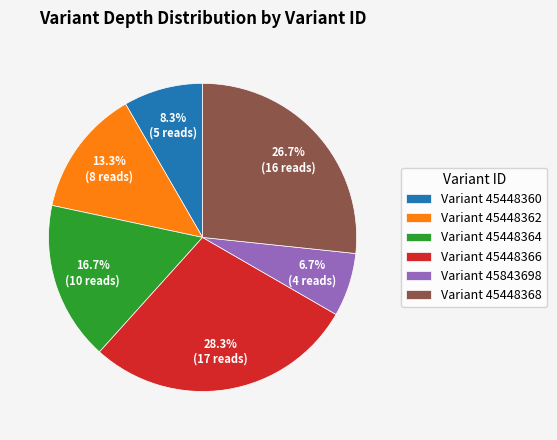

Do Variant 45843698 and Variant 45448364 together represent more than half of the pie?

No